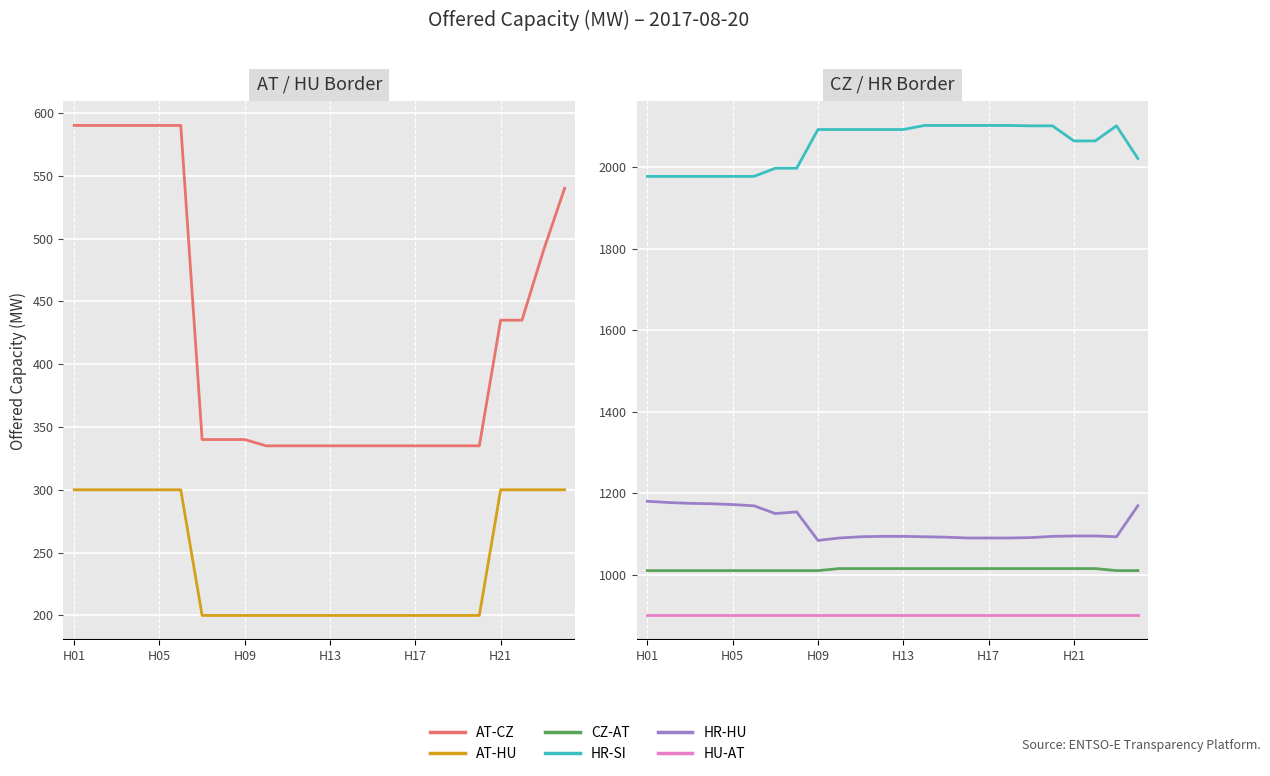

At how many categories does at least one series exceed 304?

24